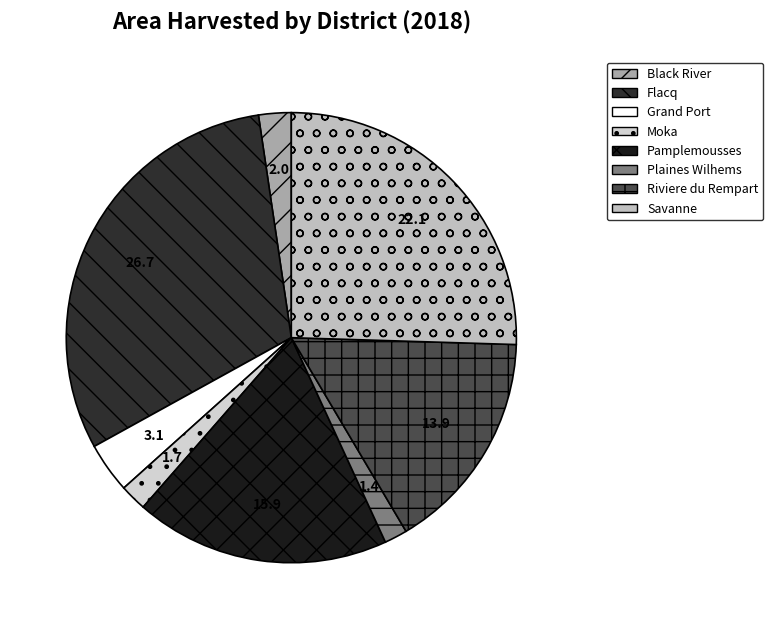

What portion of the pie excludes Riviere du Rempart?

84.0%